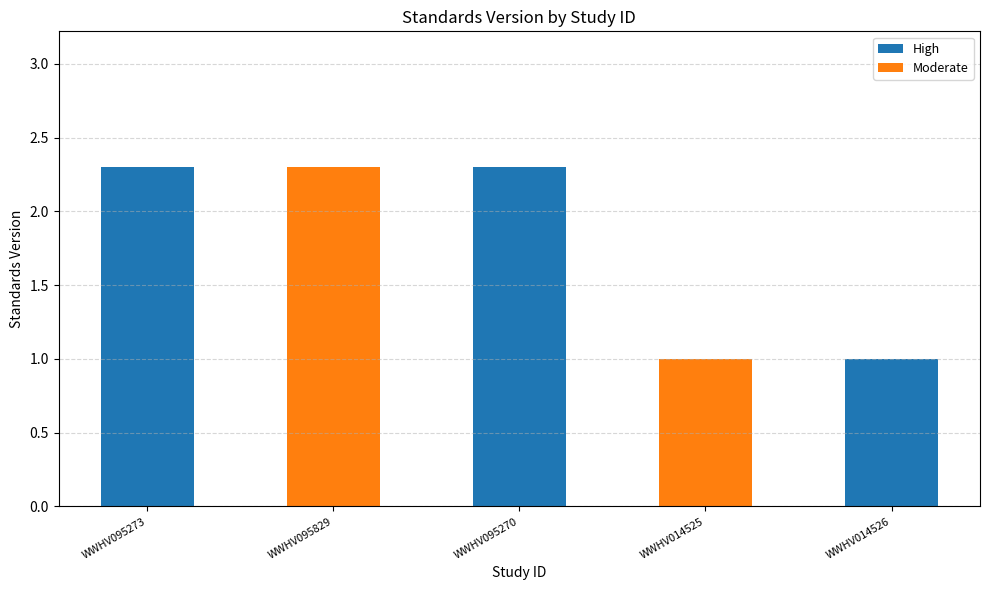

Reading left to right, list all the values displayed in this chart.

WWHV095273=2.3	WWHV095829=2.3	WWHV095270=2.3	WWHV014525=1.0	WWHV014526=1.0